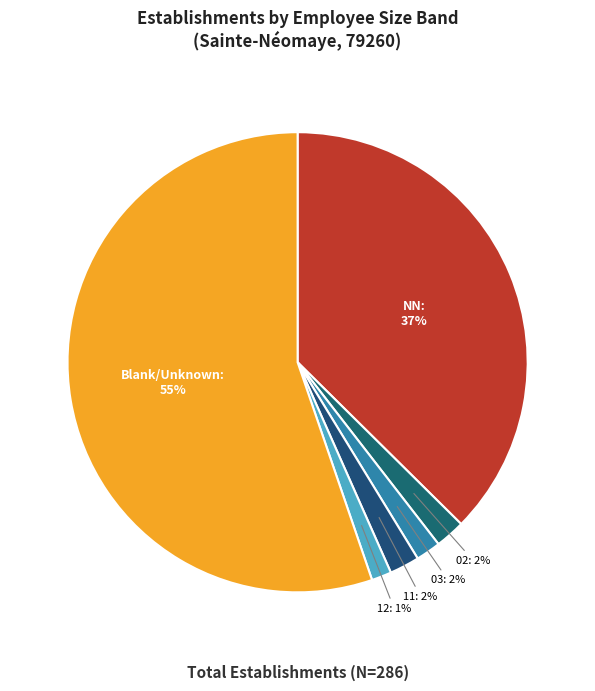

How many slices are in this pie chart?

6